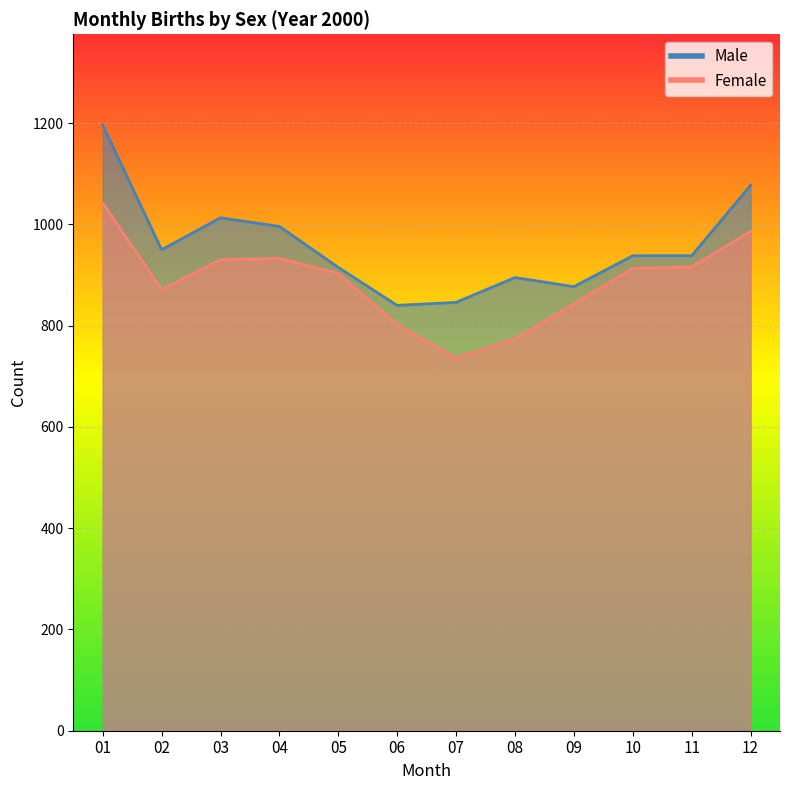

Which series has the largest range (max minus min)?

Male